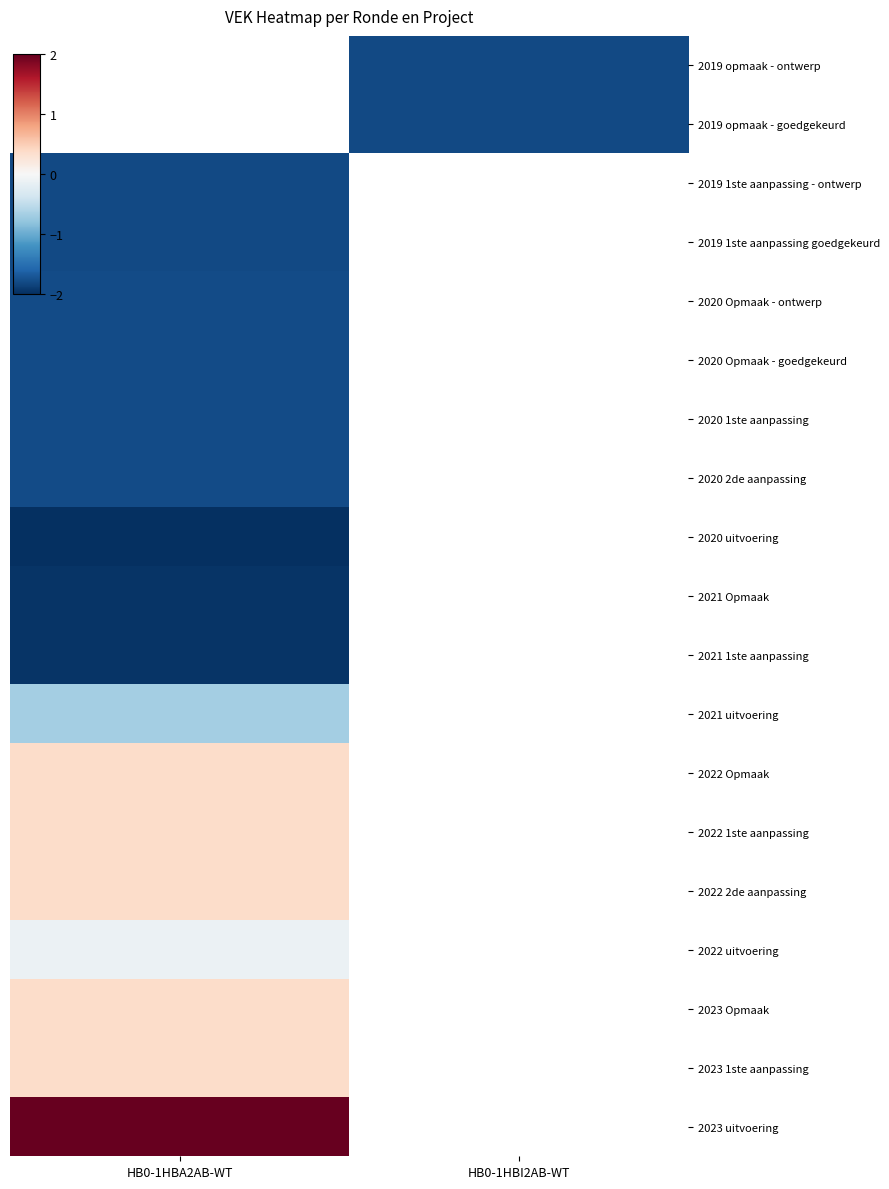

At which category does the chart reach its peak across all series?

HB0-1HBA2AB-WT